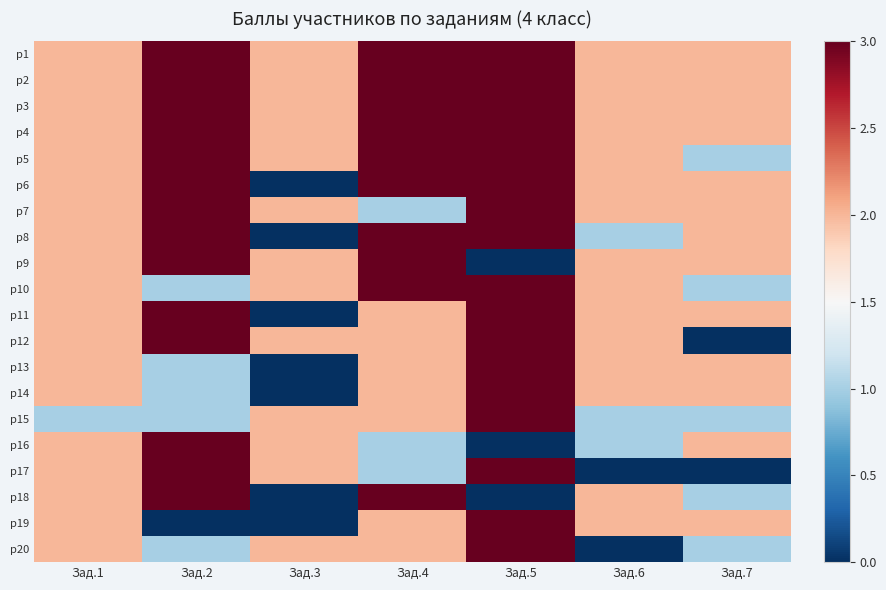

Reading left to right, what are all the values shown in this chart?

р1: Зад.1=2	Зад.2=3	Зад.3=2	Зад.4=3	Зад.5=3	Зад.6=2	Зад.7=2
р2: Зад.1=2	Зад.2=3	Зад.3=2	Зад.4=3	Зад.5=3	Зад.6=2	Зад.7=2
р3: Зад.1=2	Зад.2=3	Зад.3=2	Зад.4=3	Зад.5=3	Зад.6=2	Зад.7=2
р4: Зад.1=2	Зад.2=3	Зад.3=2	Зад.4=3	Зад.5=3	Зад.6=2	Зад.7=2
р5: Зад.1=2	Зад.2=3	Зад.3=2	Зад.4=3	Зад.5=3	Зад.6=2	Зад.7=1
р6: Зад.1=2	Зад.2=3	Зад.3=0	Зад.4=3	Зад.5=3	Зад.6=2	Зад.7=2
р7: Зад.1=2	Зад.2=3	Зад.3=2	Зад.4=1	Зад.5=3	Зад.6=2	Зад.7=2
р8: Зад.1=2	Зад.2=3	Зад.3=0	Зад.4=3	Зад.5=3	Зад.6=1	Зад.7=2
р9: Зад.1=2	Зад.2=3	Зад.3=2	Зад.4=3	Зад.5=0	Зад.6=2	Зад.7=2
р10: Зад.1=2	Зад.2=1	Зад.3=2	Зад.4=3	Зад.5=3	Зад.6=2	Зад.7=1
р11: Зад.1=2	Зад.2=3	Зад.3=0	Зад.4=2	Зад.5=3	Зад.6=2	Зад.7=2
р12: Зад.1=2	Зад.2=3	Зад.3=2	Зад.4=2	Зад.5=3	Зад.6=2	Зад.7=0
р13: Зад.1=2	Зад.2=1	Зад.3=0	Зад.4=2	Зад.5=3	Зад.6=2	Зад.7=2
р14: Зад.1=2	Зад.2=1	Зад.3=0	Зад.4=2	Зад.5=3	Зад.6=2	Зад.7=2
р15: Зад.1=1	Зад.2=1	Зад.3=2	Зад.4=2	Зад.5=3	Зад.6=1	Зад.7=1
р16: Зад.1=2	Зад.2=3	Зад.3=2	Зад.4=1	Зад.5=0	Зад.6=1	Зад.7=2
р17: Зад.1=2	Зад.2=3	Зад.3=2	Зад.4=1	Зад.5=3	Зад.6=0	Зад.7=0
р18: Зад.1=2	Зад.2=3	Зад.3=0	Зад.4=3	Зад.5=0	Зад.6=2	Зад.7=1
р19: Зад.1=2	Зад.2=0	Зад.3=0	Зад.4=2	Зад.5=3	Зад.6=2	Зад.7=2
р20: Зад.1=2	Зад.2=1	Зад.3=2	Зад.4=2	Зад.5=3	Зад.6=0	Зад.7=1